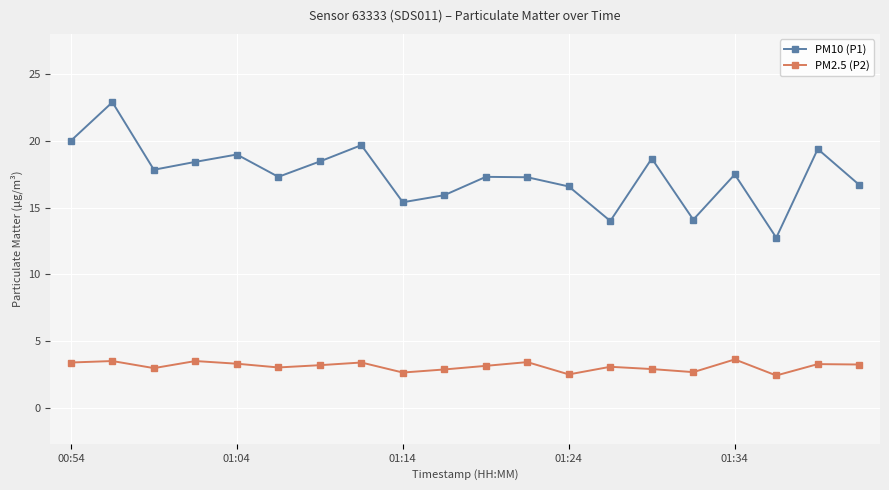

Which series has the largest total across all categories?

PM10 (P1)